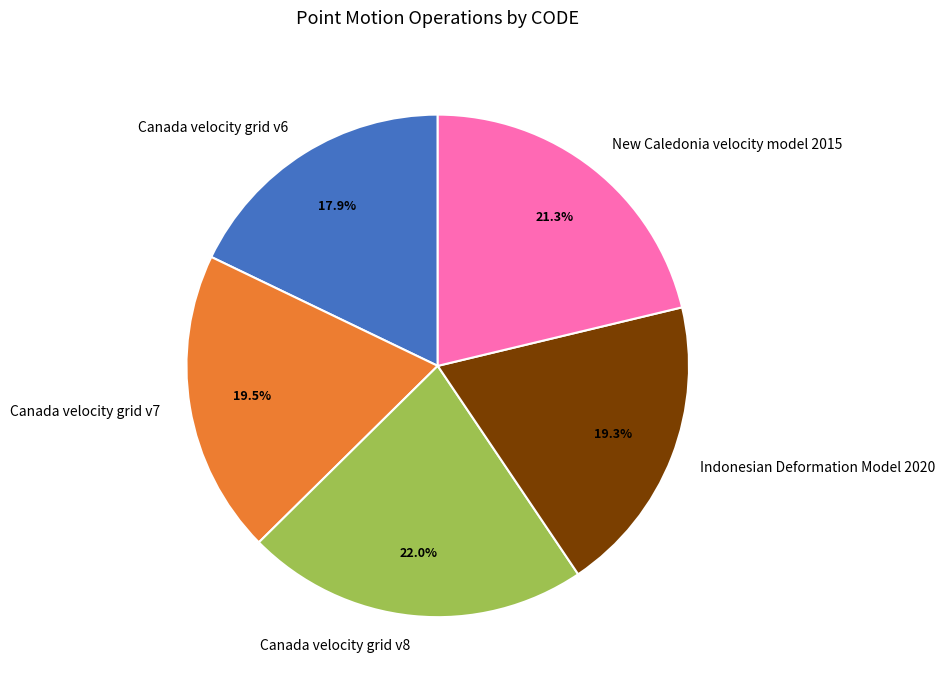

What percentage is the Indonesian Deformation Model 2020 slice, to the nearest percent?

19%